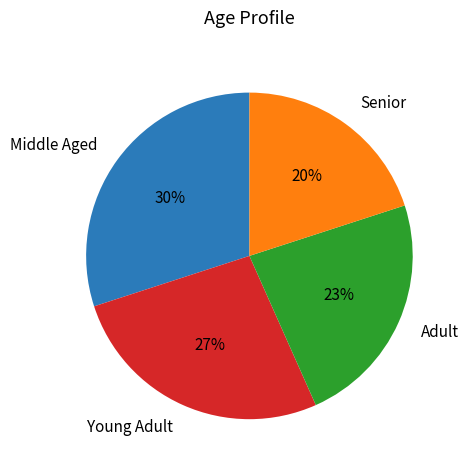

How many slices are in this pie chart?

4